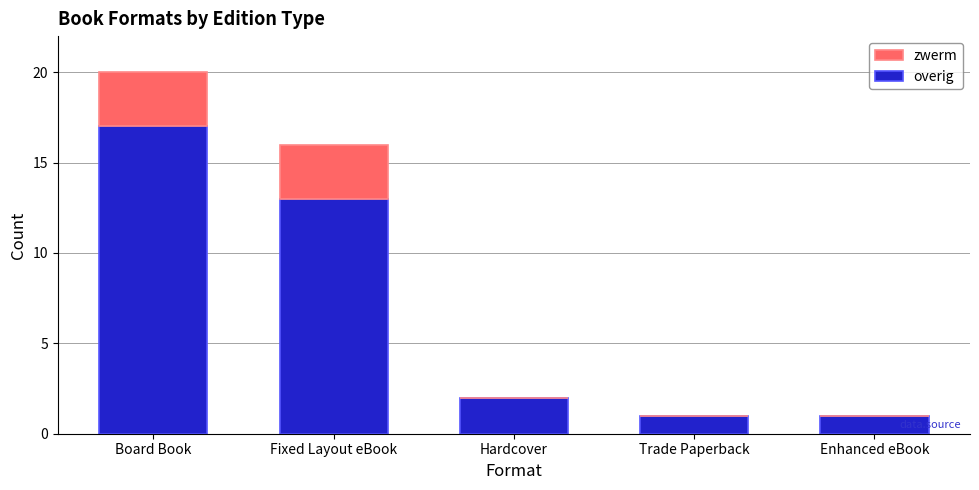

Reading left to right, transcribe the values for overig.

Board Book=17	Fixed Layout eBook=13	Hardcover=2	Trade Paperback=1	Enhanced eBook=1